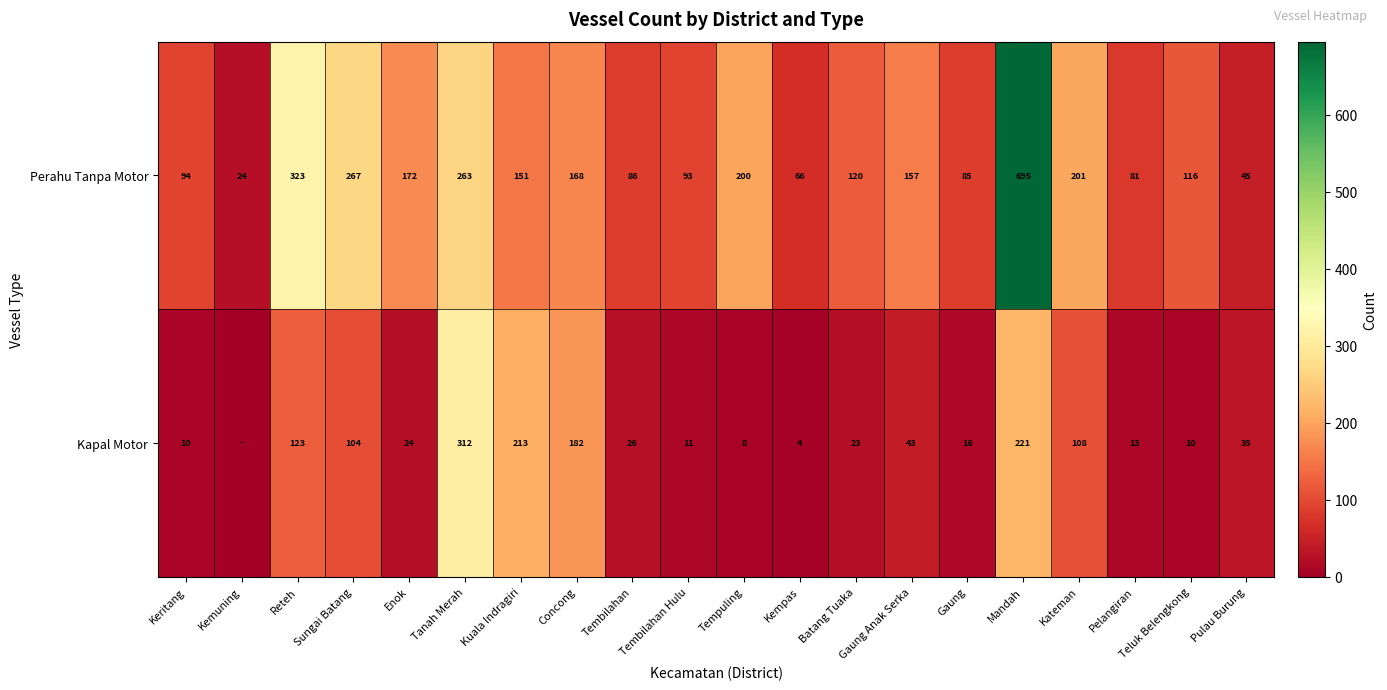

Is the value of Perahu Tanpa Motor at Reteh greater than the value of Kapal Motor at Pelangiran?

Yes